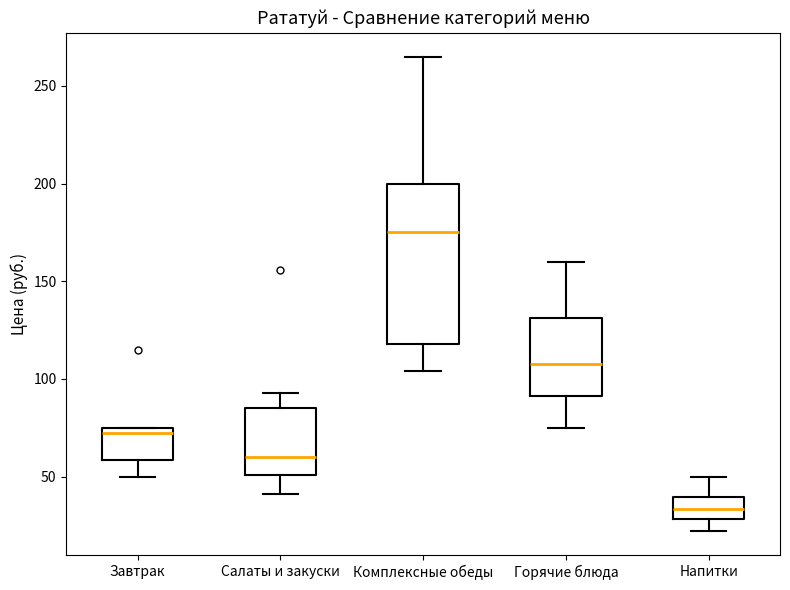

Which box's median line is the lowest?

Напитки